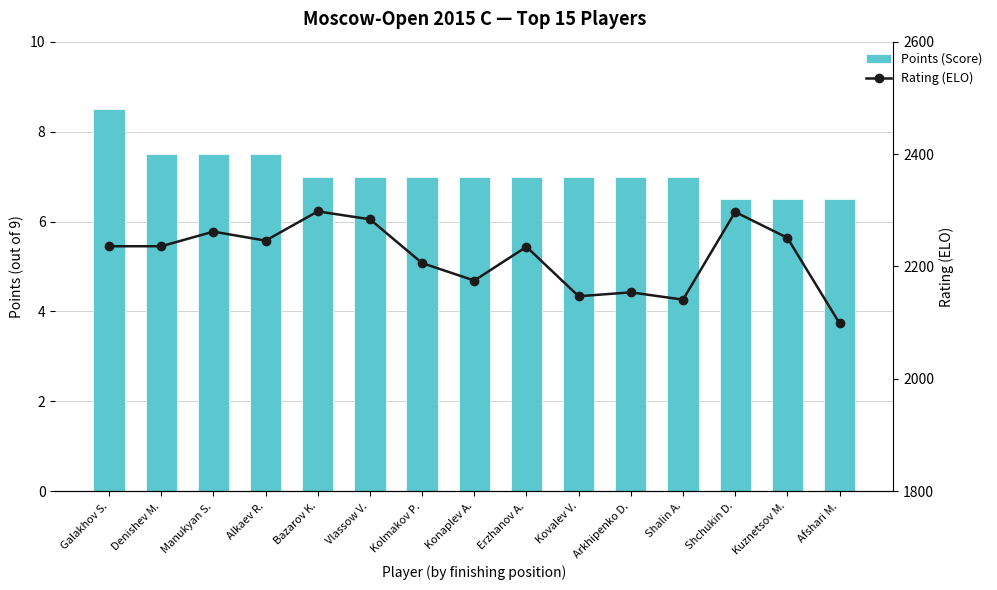

What is the sum of all Rating (ELO) values?

33267.0